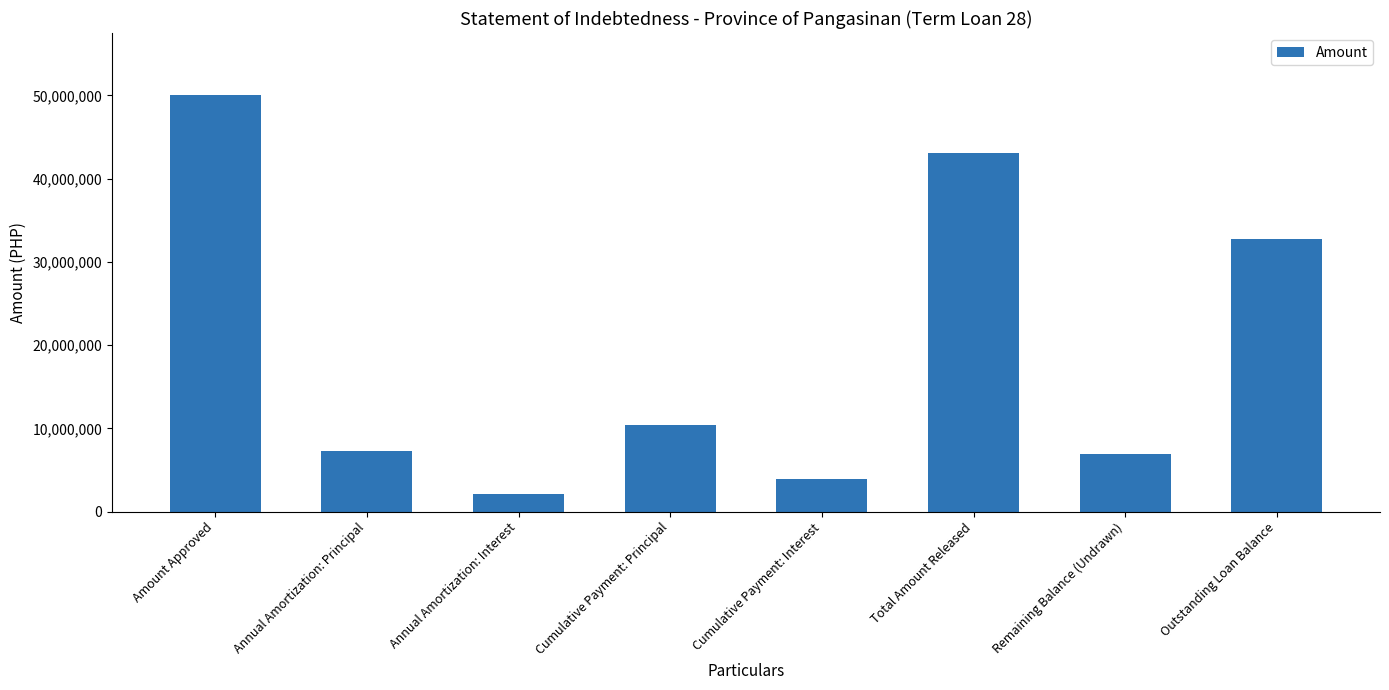

True or false: the data shows 2058266.5 at Annual Amortization: Interest.

True